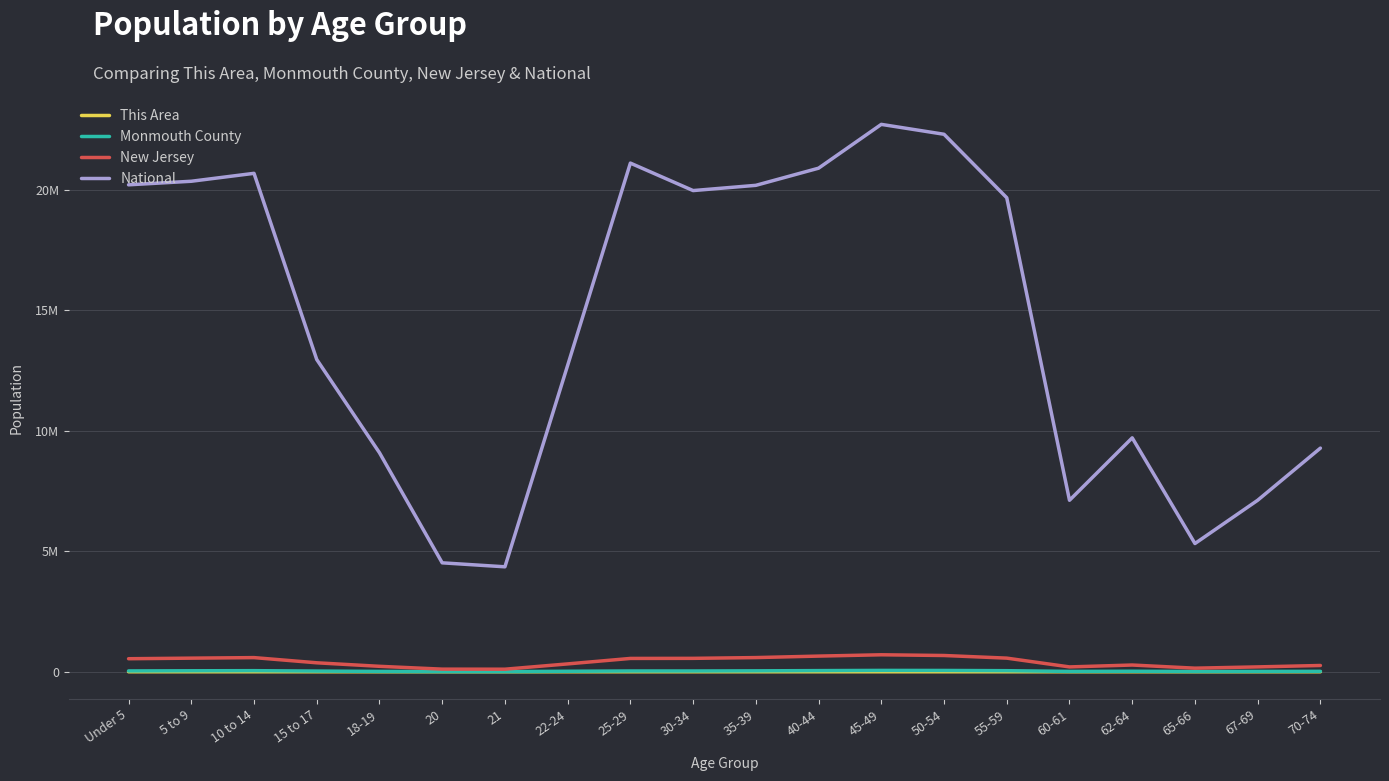

What is the label of the 12th point from the right?

25-29